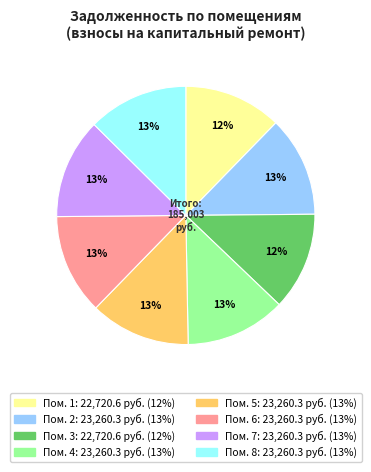

To the nearest percent, what is the average slice percentage?

12%